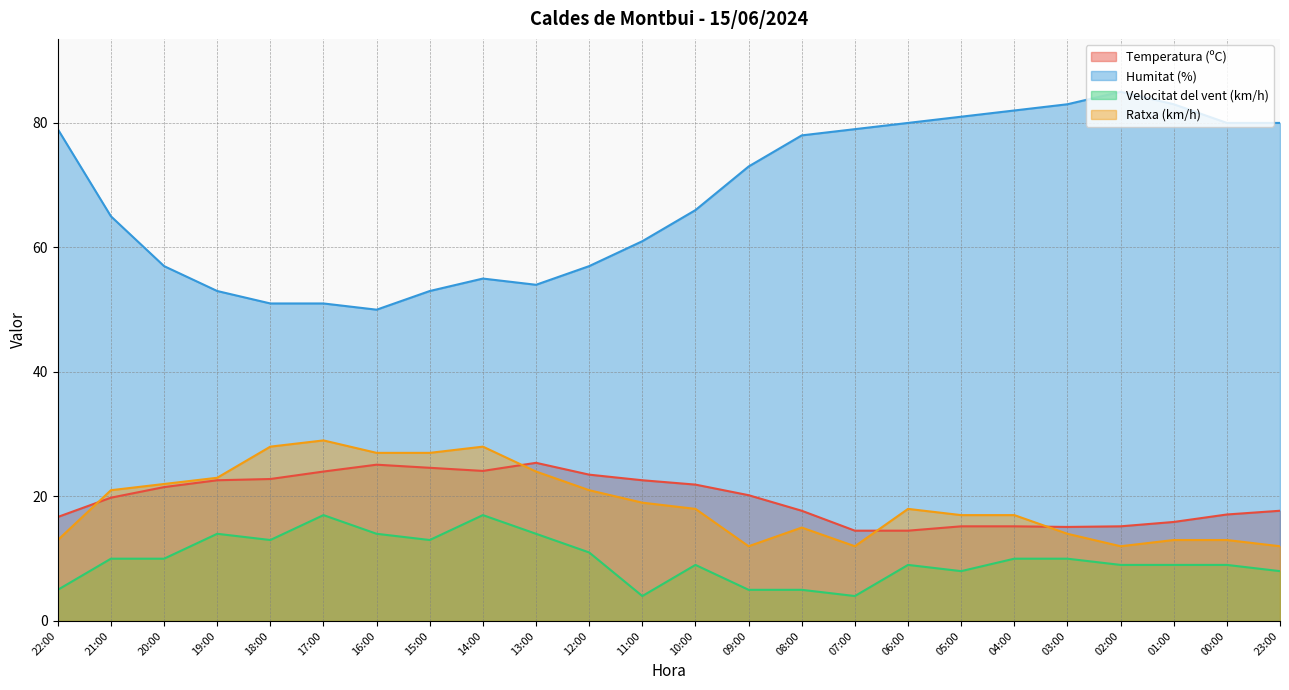

Does the chart have visible grid lines?

Yes